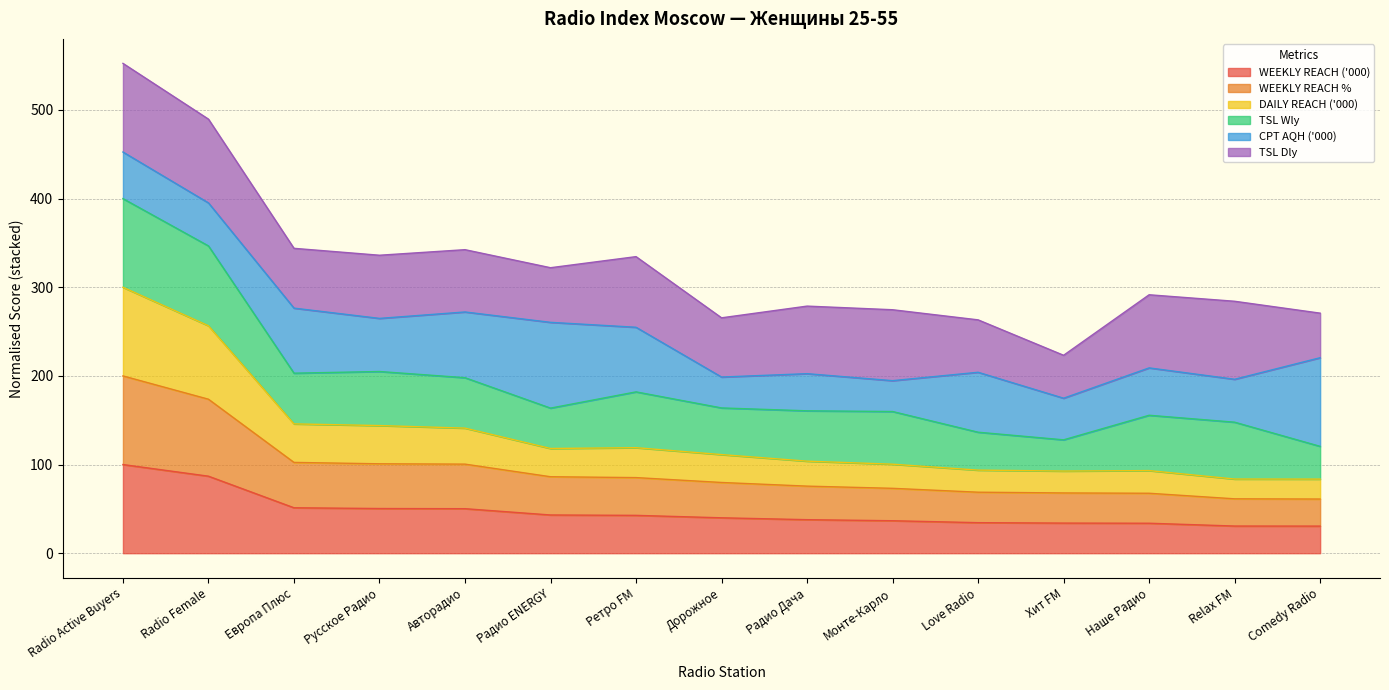

At how many categories does at least one series exceed 37?

15